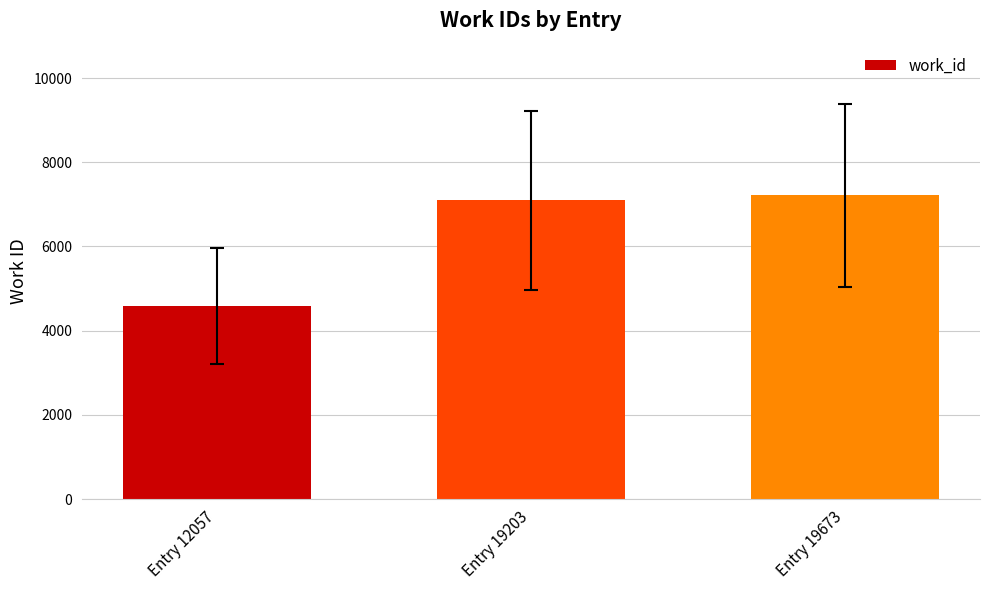

Reading right to left, list all the values displayed in this chart.

7211	7099	4582